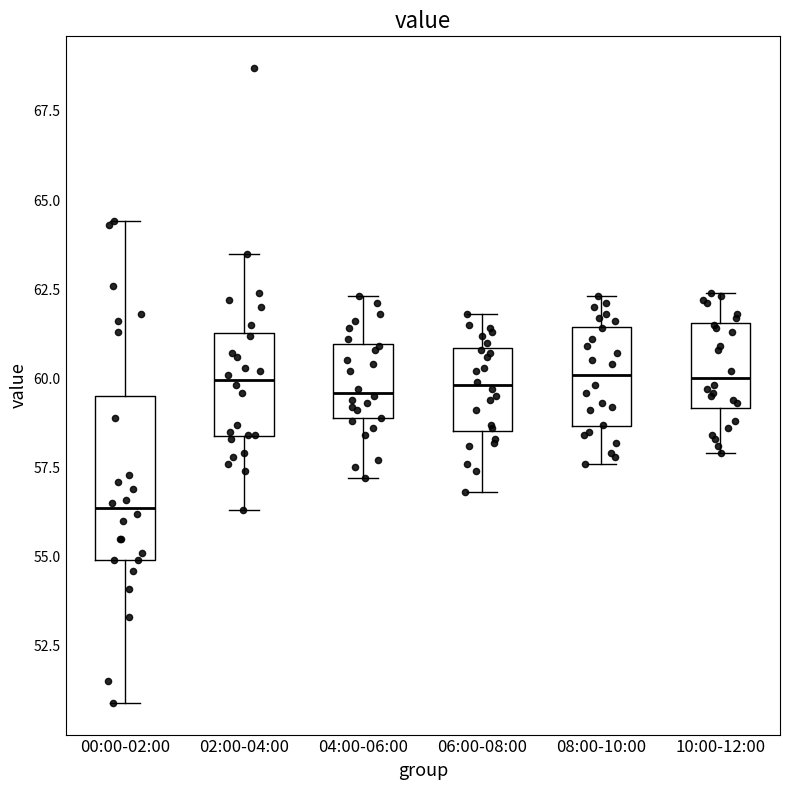

Reading left to right, read every box against the y-axis: the position of its median line, the range the box covers, and the ends of its whiskers. The values are not printed on the chart, so give them approximately, as read against the axis.

00:00-02:00: median 56.5, box 55.0 to 59.5, whiskers 51.0 to 64.5
02:00-04:00: median 60.0, box 58.5 to 61.5, whiskers 56.5 to 63.5
04:00-06:00: median 59.5, box 59.0 to 61.0, whiskers 57.0 to 62.5
06:00-08:00: median 60.0, box 58.5 to 61.0, whiskers 57.0 to 62.0
08:00-10:00: median 60.0, box 58.5 to 61.5, whiskers 57.5 to 62.5
10:00-12:00: median 60.0, box 59.0 to 61.5, whiskers 58.0 to 62.5